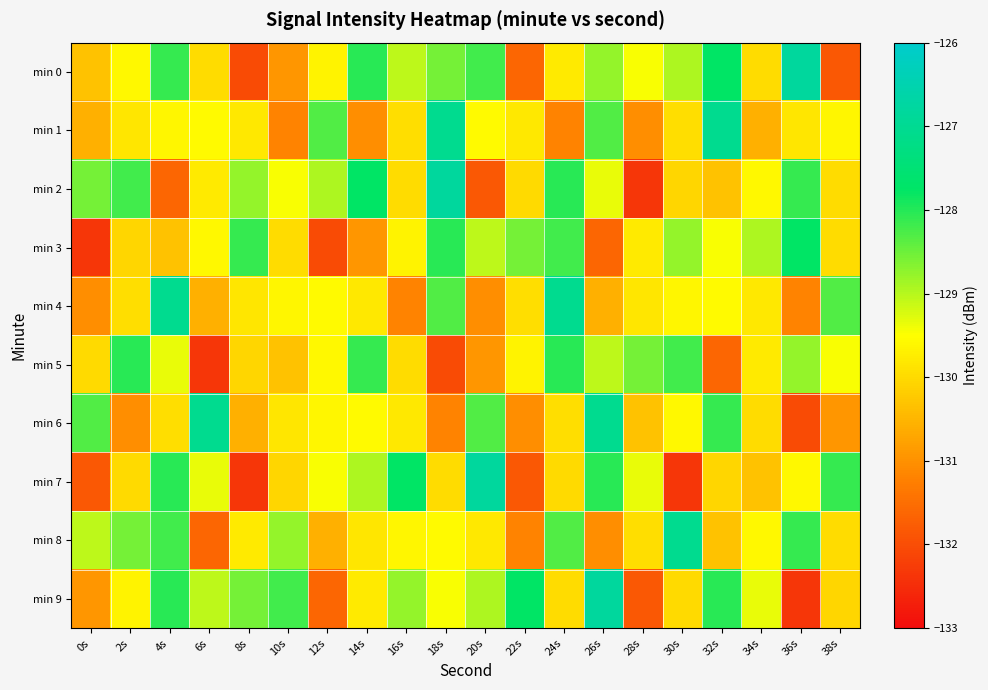

At how many categories does at least one series exceed -129?

20